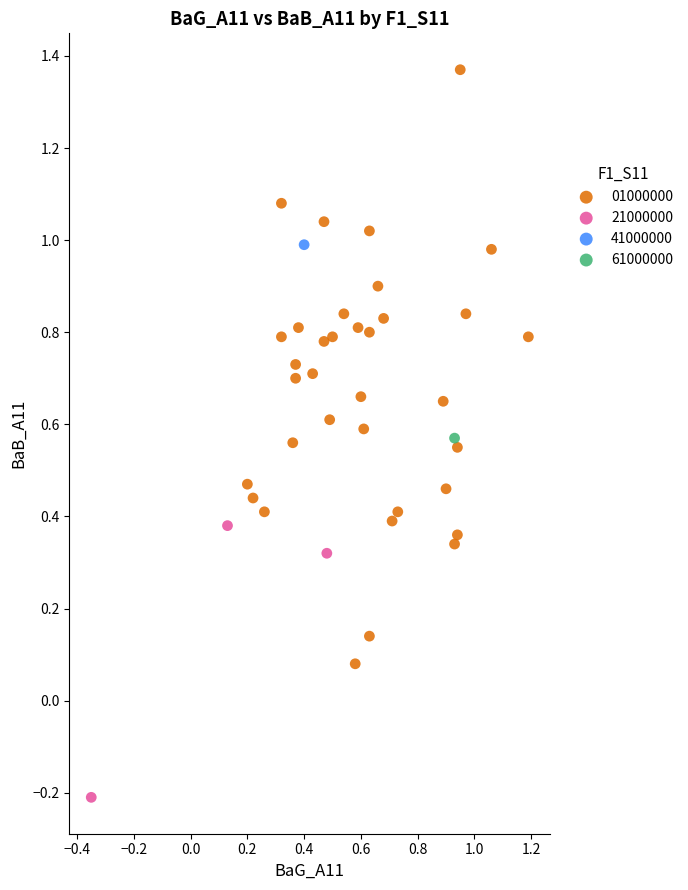

What are all the series names shown in the legend?

01000000, 21000000, 41000000, 61000000